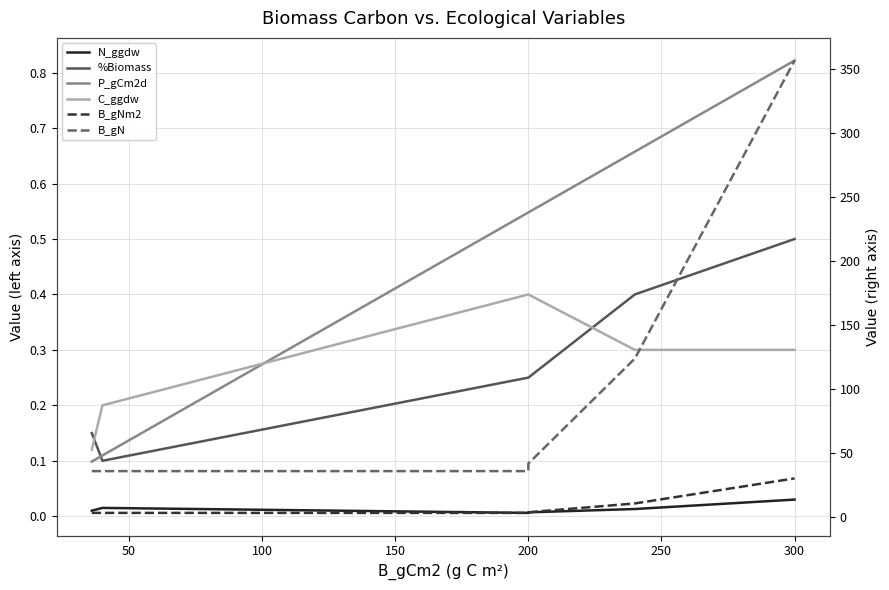

Which series changed the most between 100 and 200?

B_gN